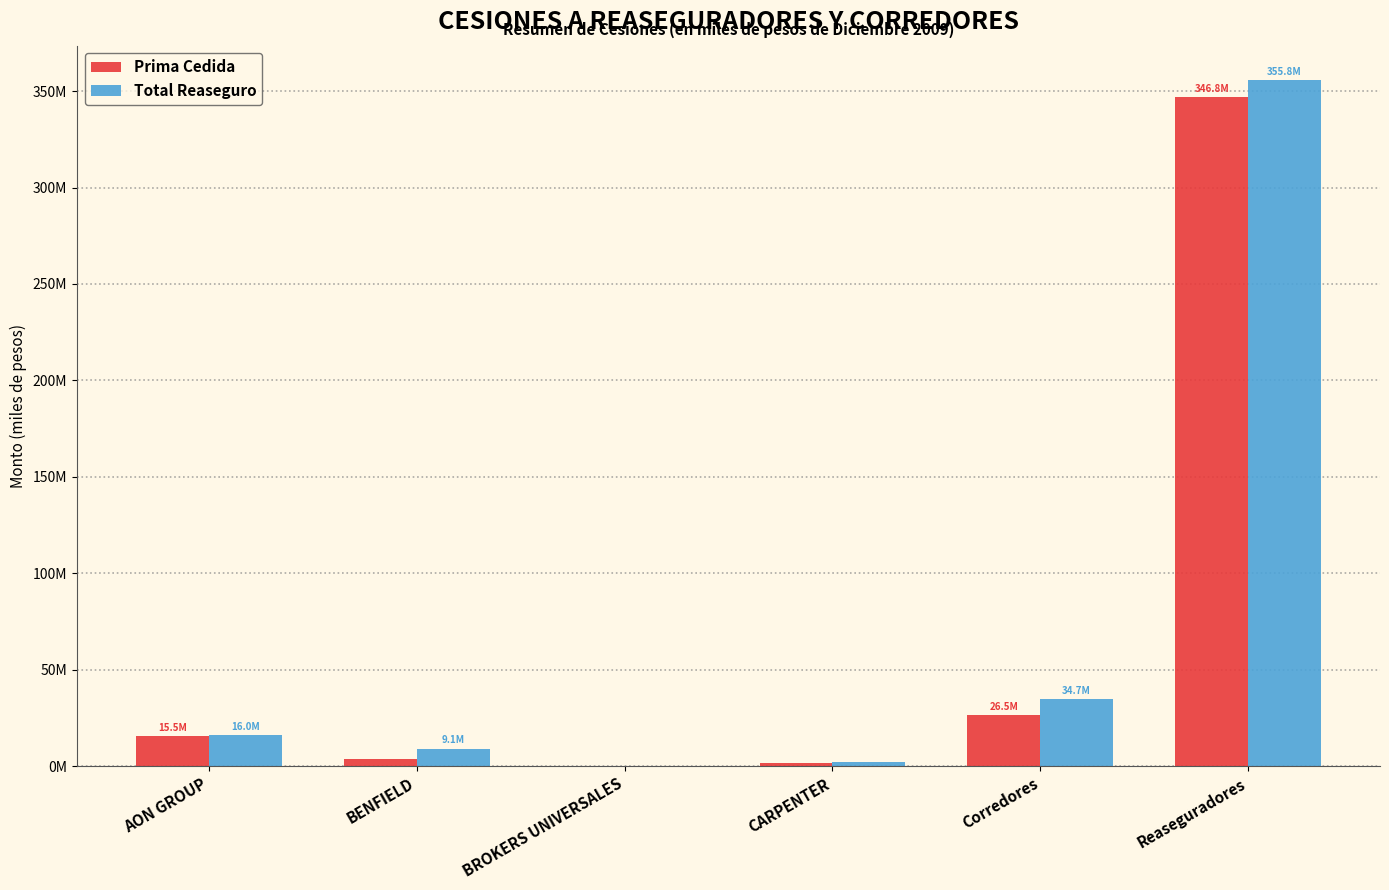

What are all the series names shown in the legend?

Prima Cedida, Total Reaseguro